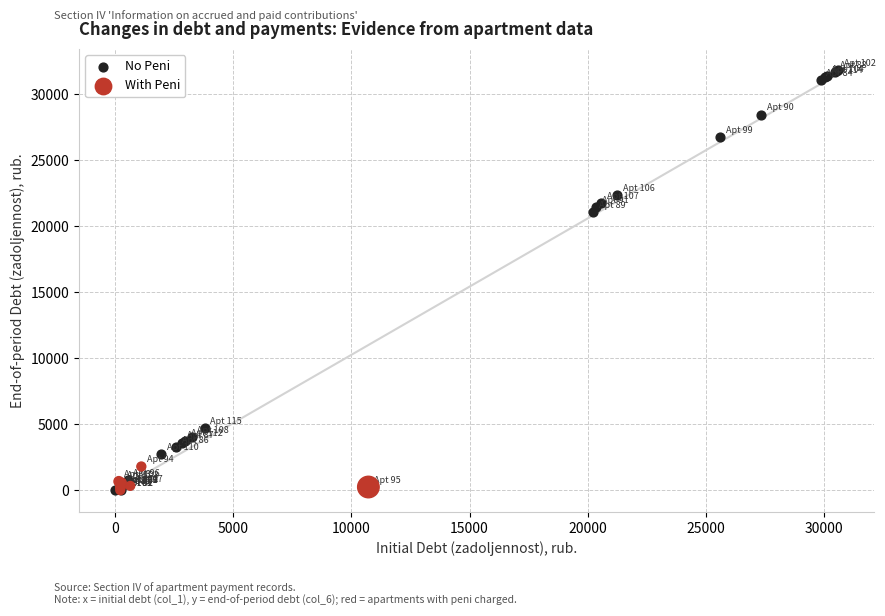

Which series contains the highest Y value?

No Peni